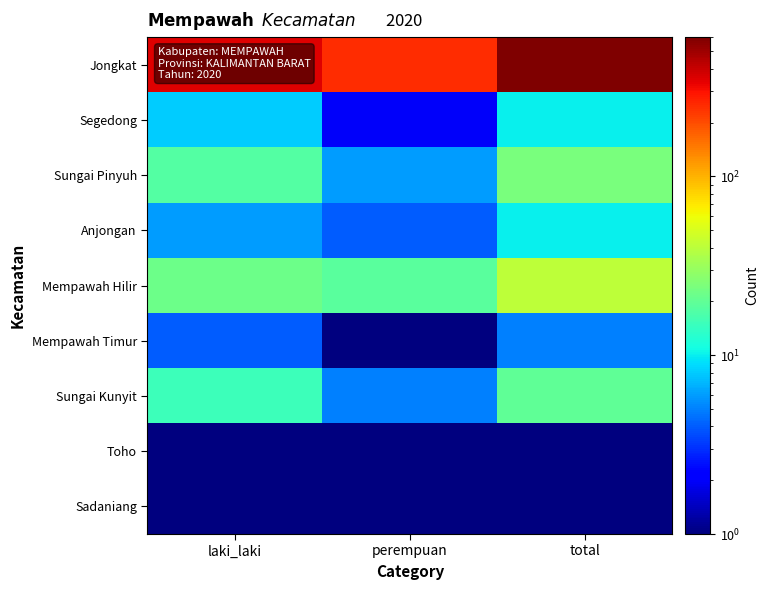

Reading left to right, what are all the values shown in this chart?

Jongkat: laki_laki=355.0	perempuan=246.0	total=601.0
Segedong: laki_laki=8.0	perempuan=2.0	total=10.0
Sungai Pinyuh: laki_laki=18.0	perempuan=6.0	total=24.0
Anjongan: laki_laki=6.0	perempuan=4.0	total=10.0
Mempawah Hilir: laki_laki=22.0	perempuan=19.0	total=41.0
Mempawah Timur: laki_laki=4.0	perempuan=1.0	total=5.0
Sungai Kunyit: laki_laki=15.0	perempuan=5.0	total=20.0
Toho: laki_laki=0.5	perempuan=0.5	total=0.5
Sadaniang: laki_laki=0.5	perempuan=0.5	total=0.5